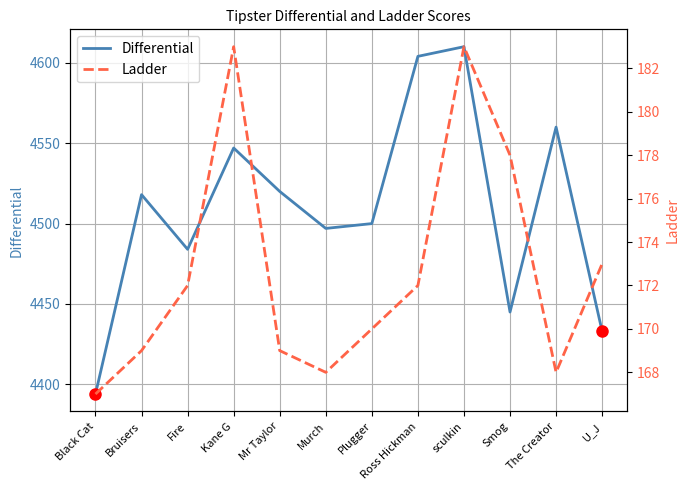

What are all the series names shown in the legend?

Differential, Ladder